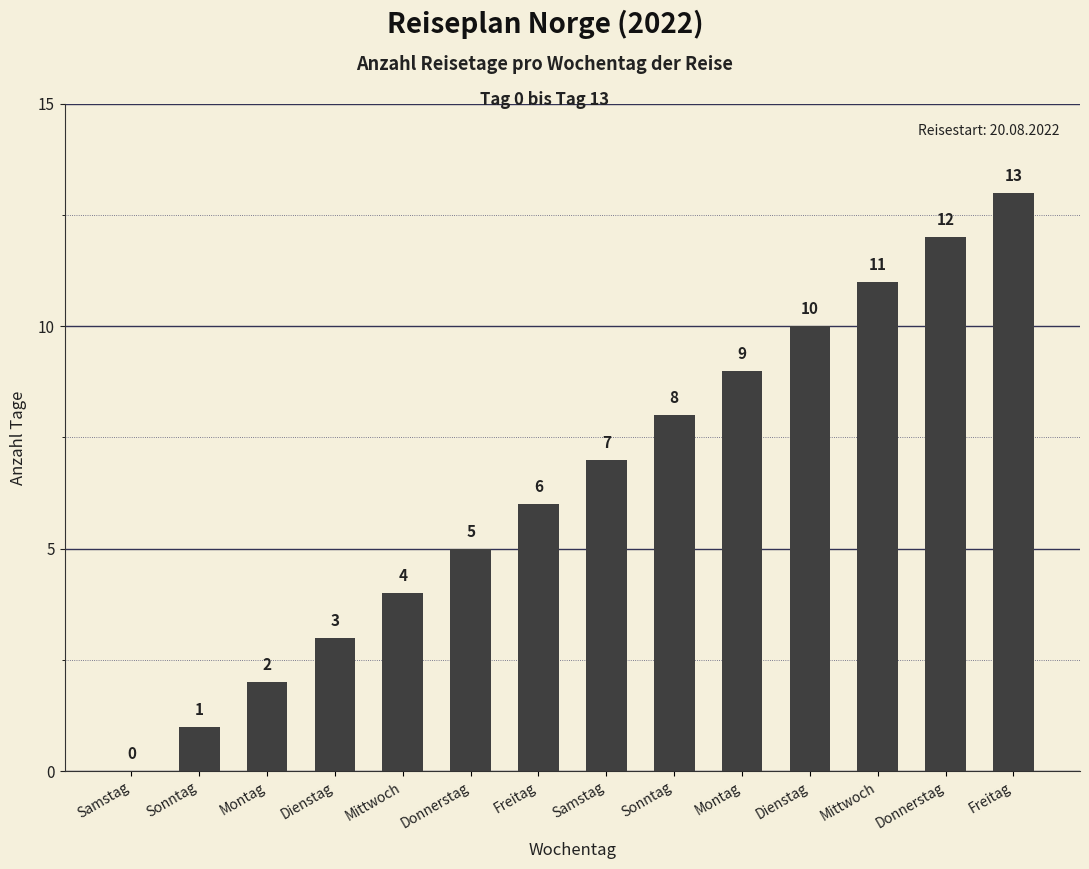

Reading left to right, extract all data points from this chart.

0	1	2	3	4	5	6	7	8	9	10	11	12	13